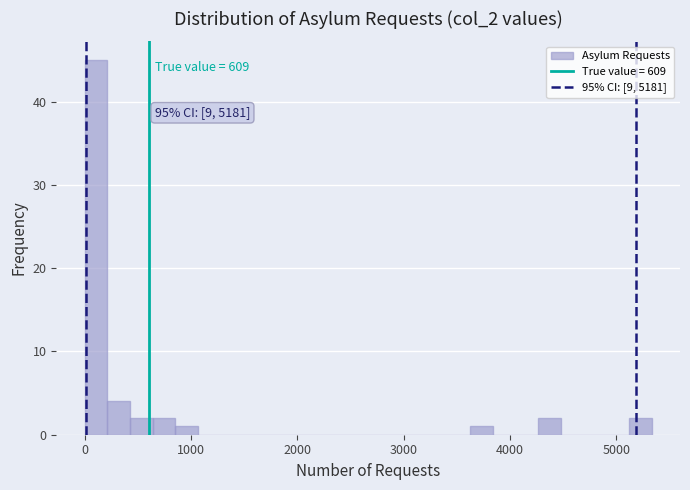

Read against the x-axis, roughly where is the centre of the tallest bar?

100